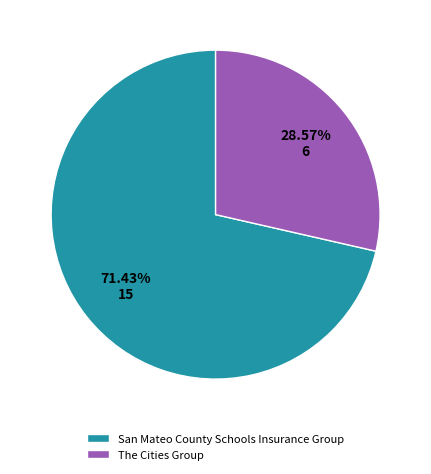

The San Mateo County Schools Insurance Group slice represents 71% of the pie. True or false?

True